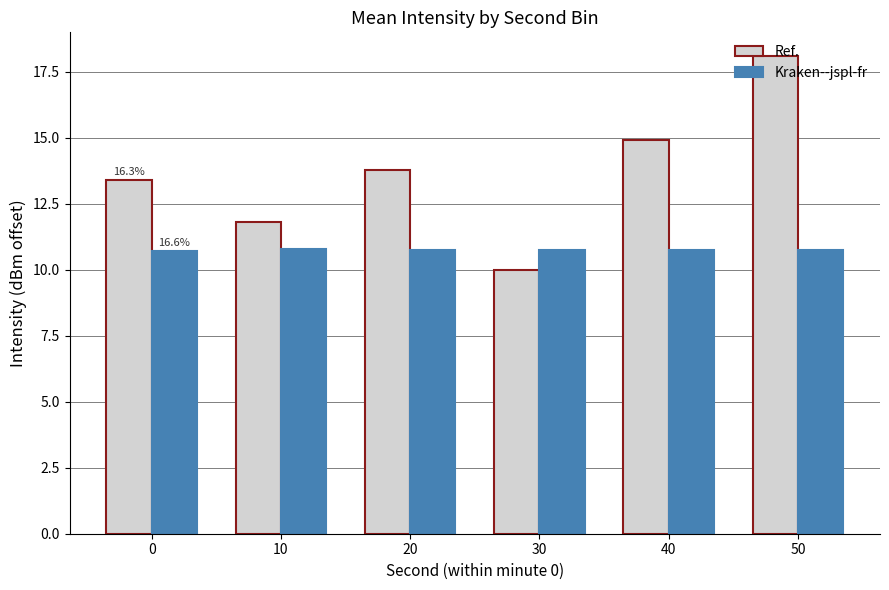

At how many categories does at least one series exceed 12?

4